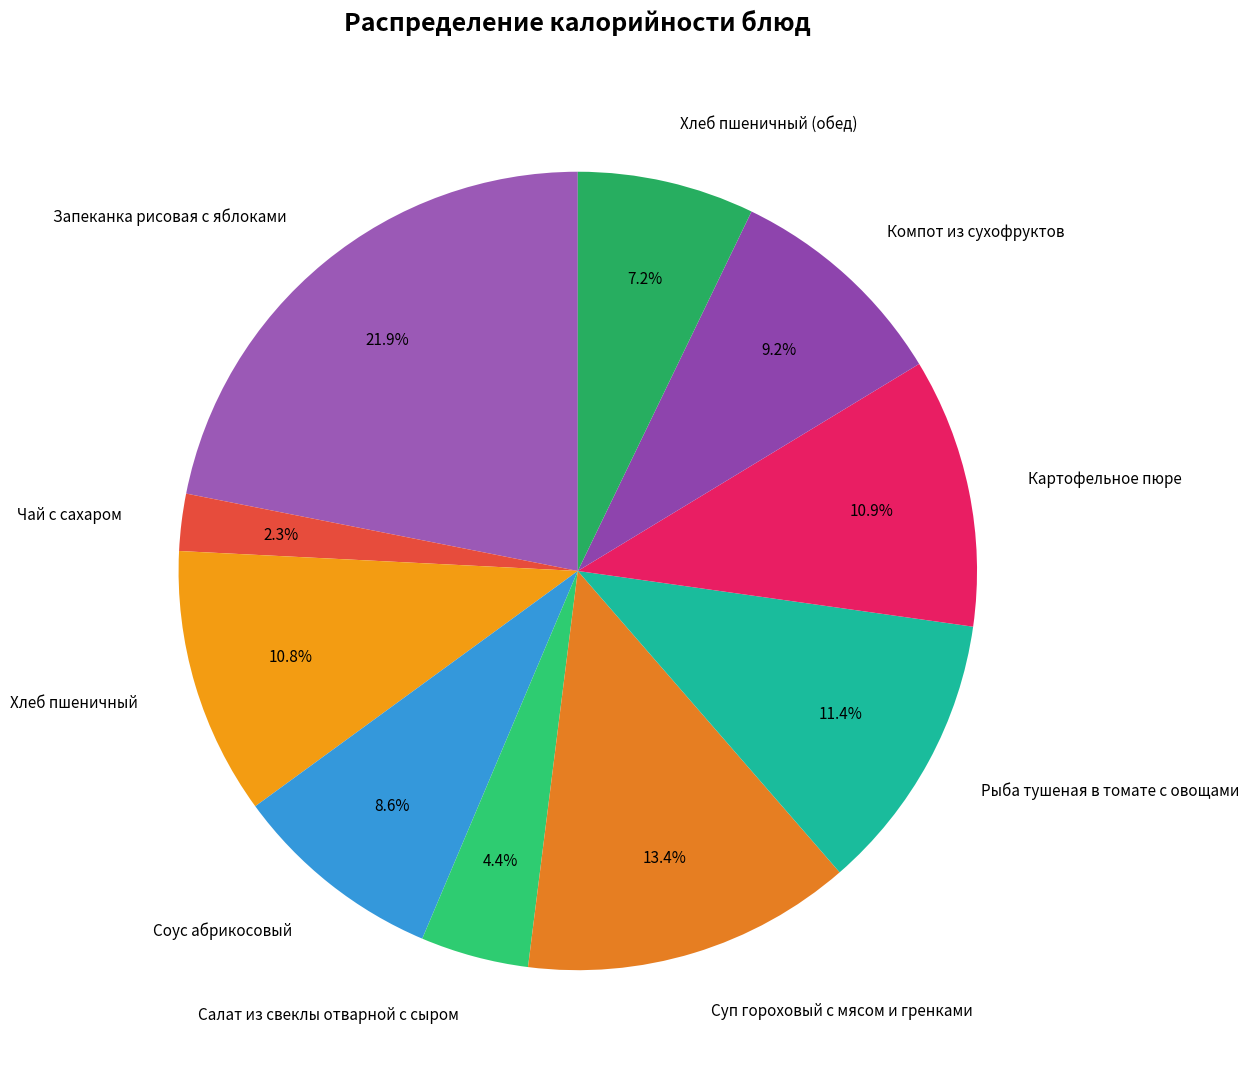

Which has a higher value, Суп гороховый с мясом и гренками or Картофельное пюре?

Суп гороховый с мясом и гренками